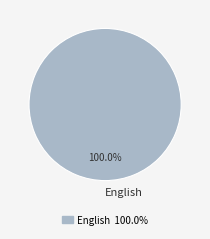

Rank the categories by value from highest to lowest.

English